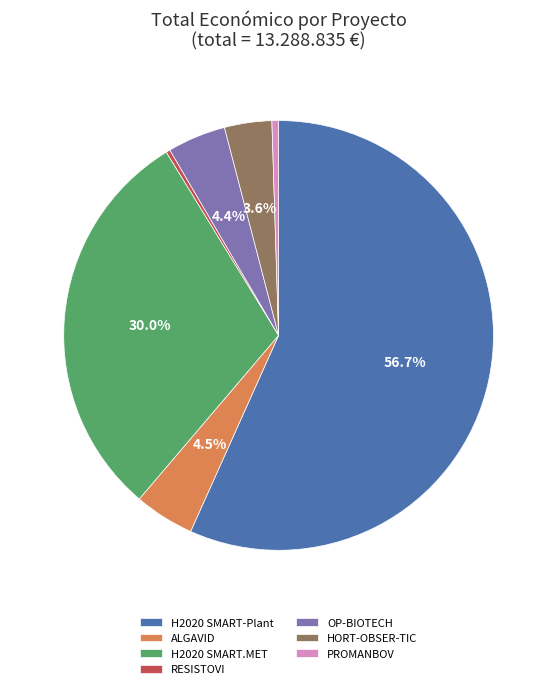

To the nearest percent, what portion does H2020 SMART.MET represent?

30%